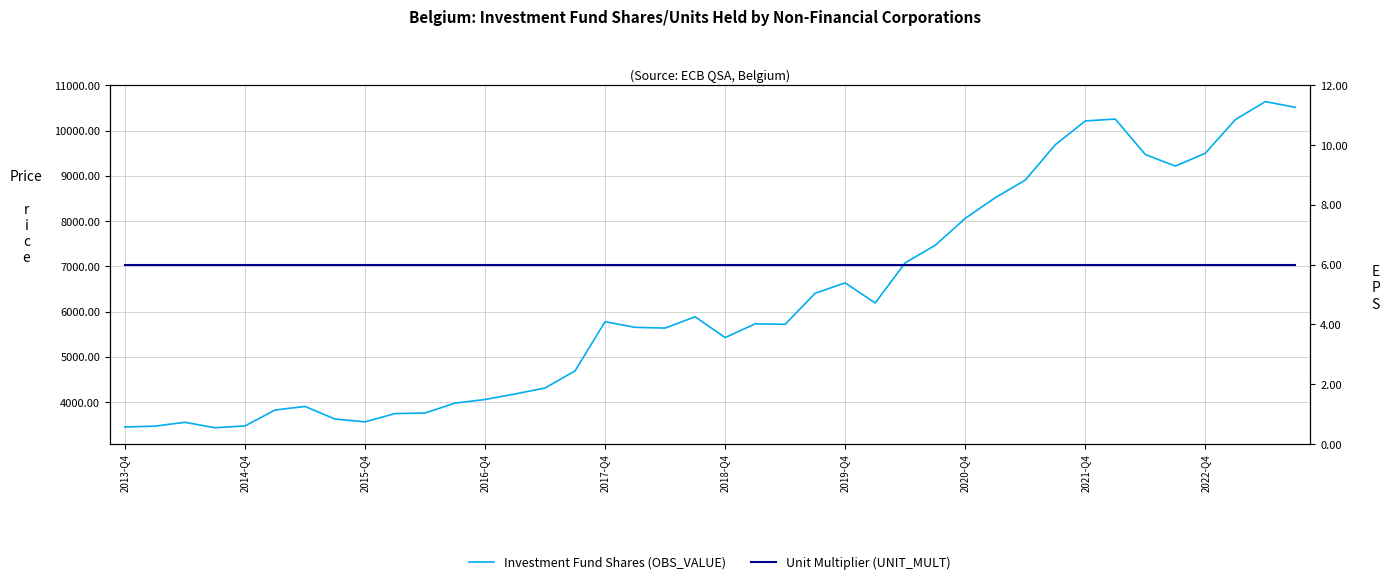

Is this an area chart (filled region under the line)?

No